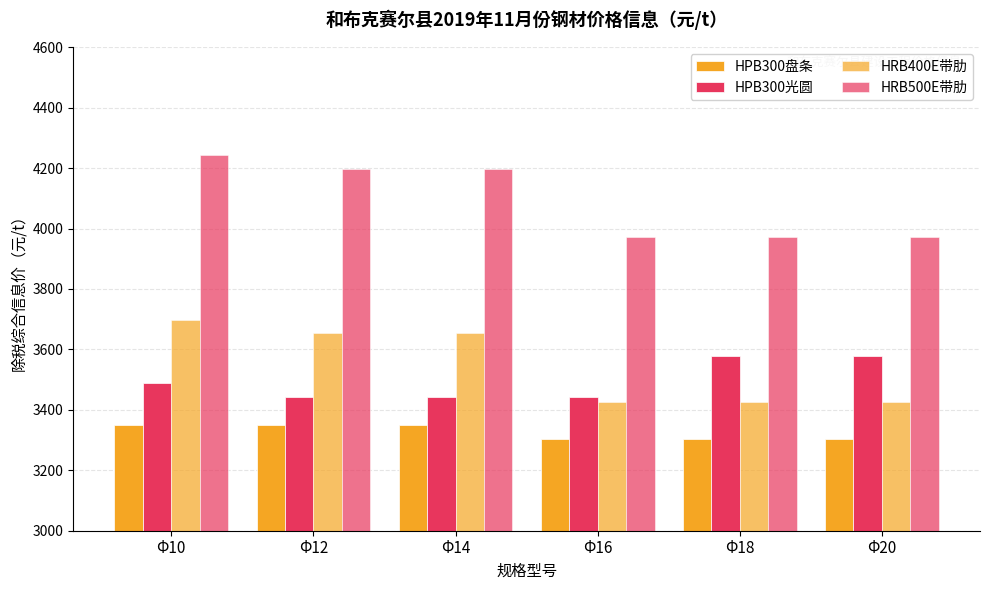

What is the total value across all series at Φ16?

14141.8